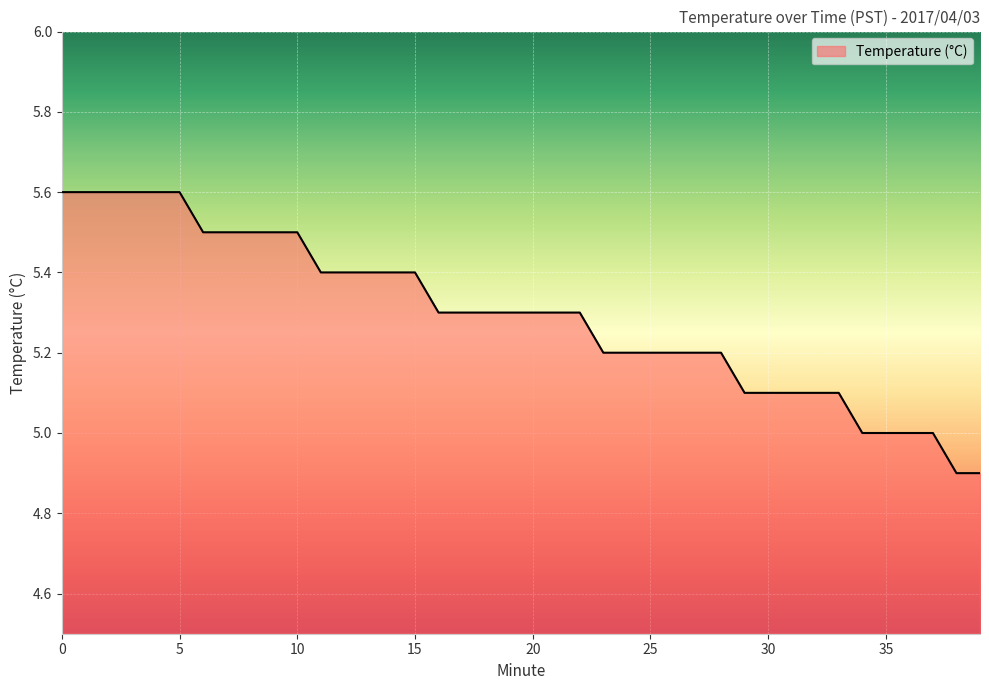

Does the chart display data point markers on the line(s)?

No